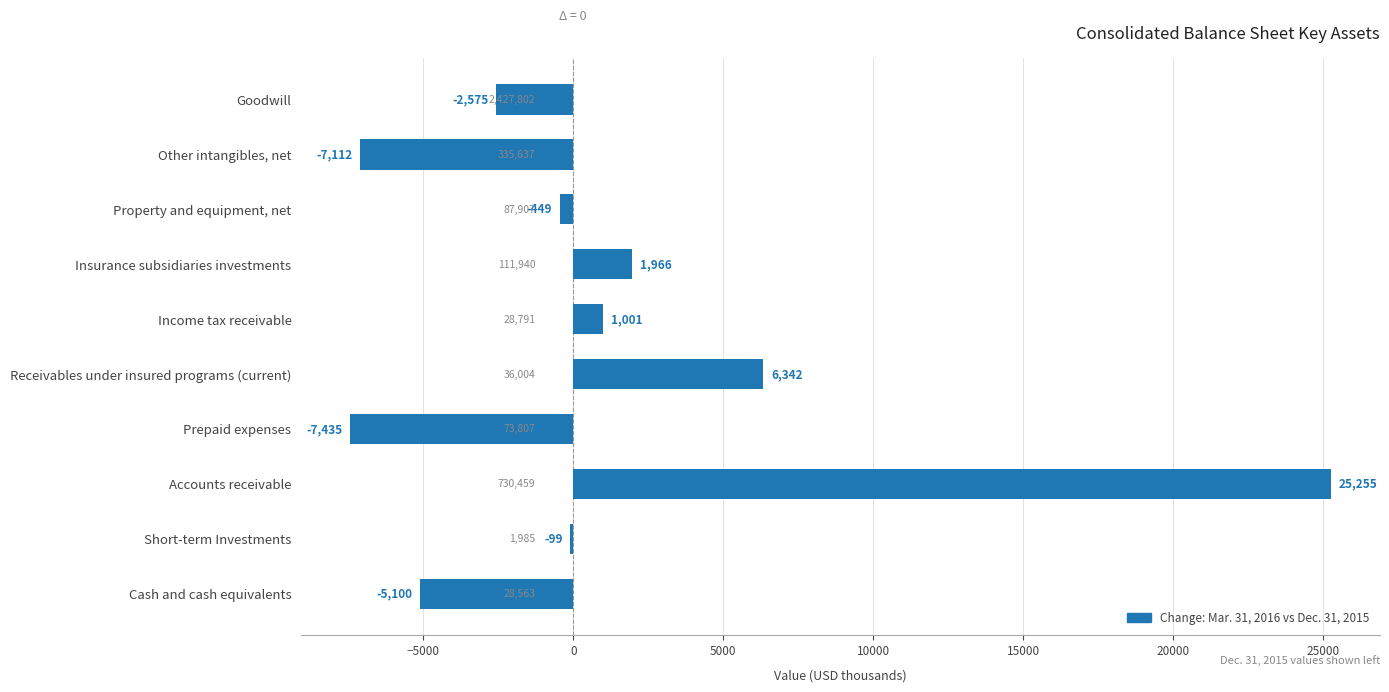

What is the sum of all values?

11794